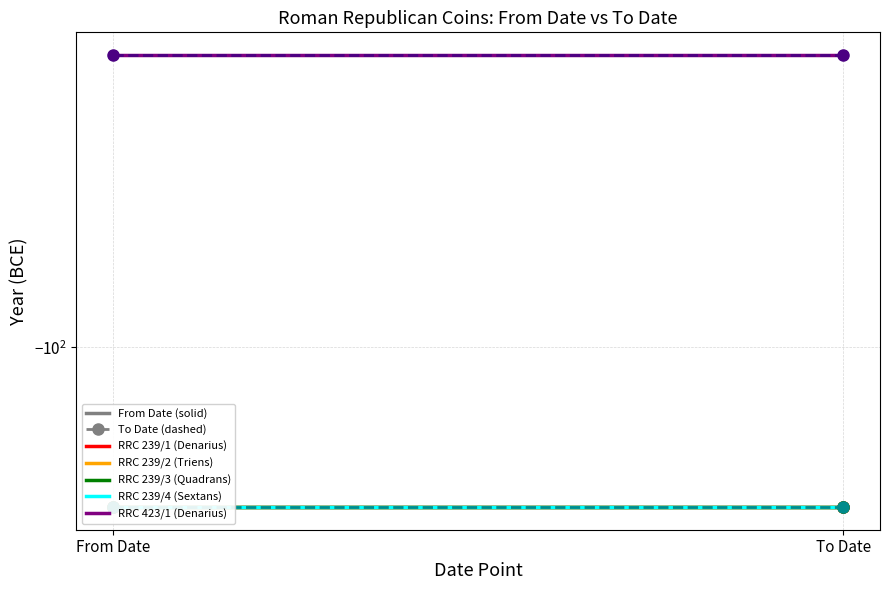

How many lines are shown in the chart?

5